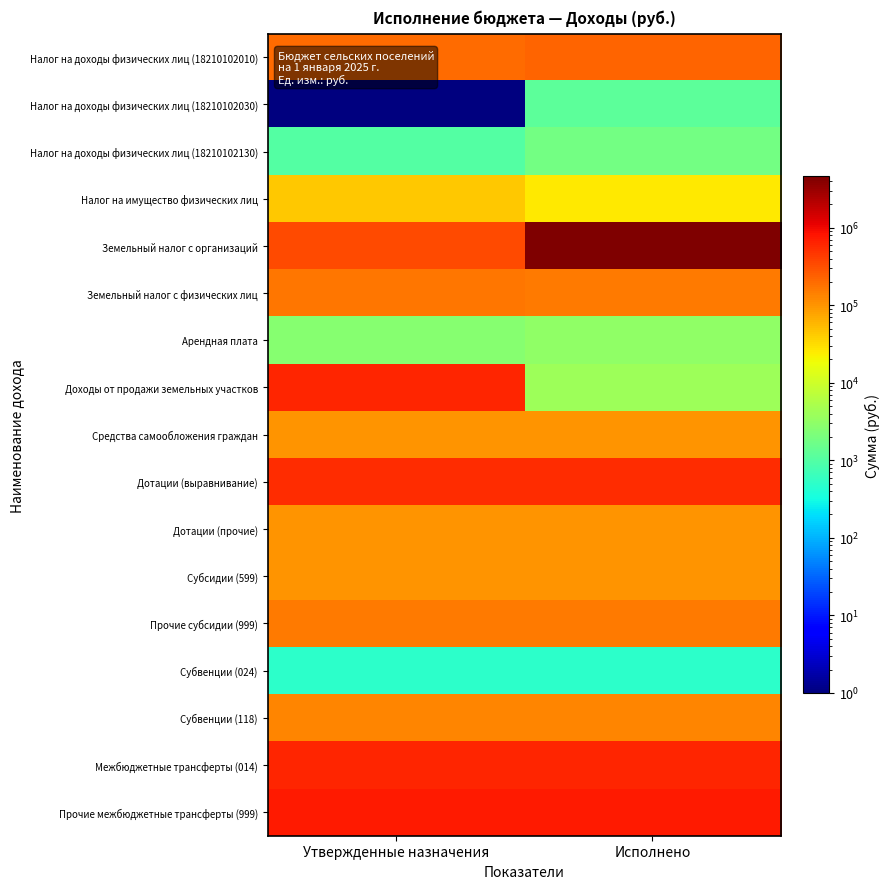

At which category does the chart reach its minimum across all series?

Утвержденные назначения